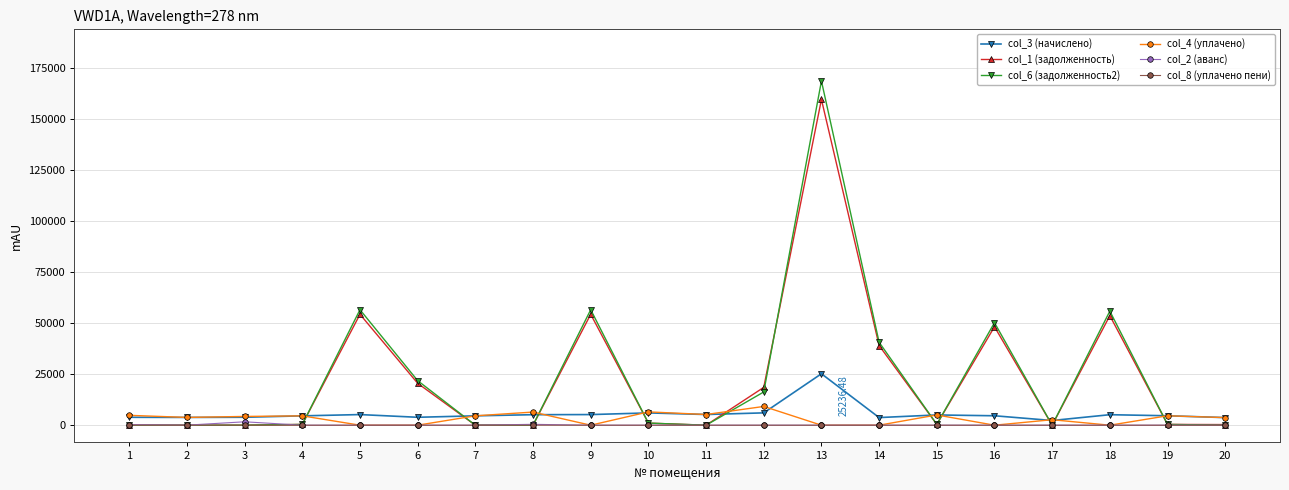

True or false: col_2 (аванс) and col_6 (задолженность2) cross at least once.

True